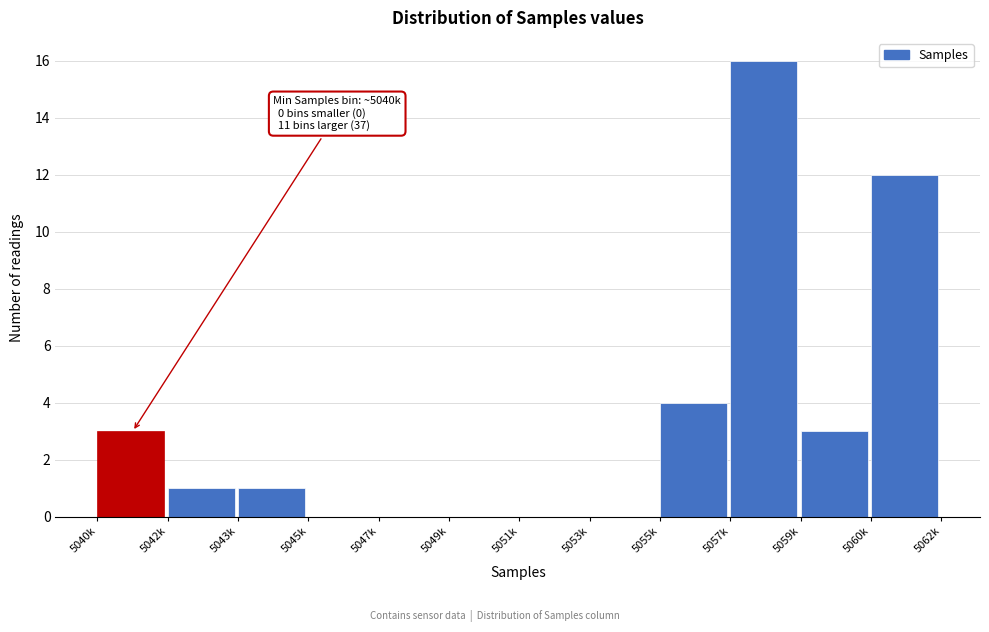

Reading right to left, extract all data points from this chart.

5060k=12	5059k=3	5057k=16	5055k=4	5053k=0	5051k=0	5049k=0	5047k=0	5045k=0	5043k=1	5042k=1	5040k=3